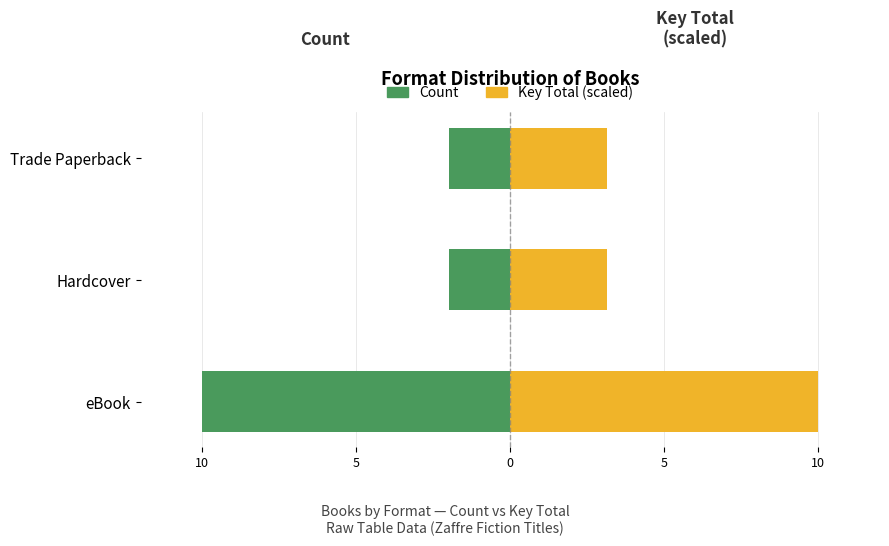

Reading left to right, extract all data points from this chart.

Count: -10.0	-2.0	-2.0
Key Total (scaled): 10.0	3.1	3.1